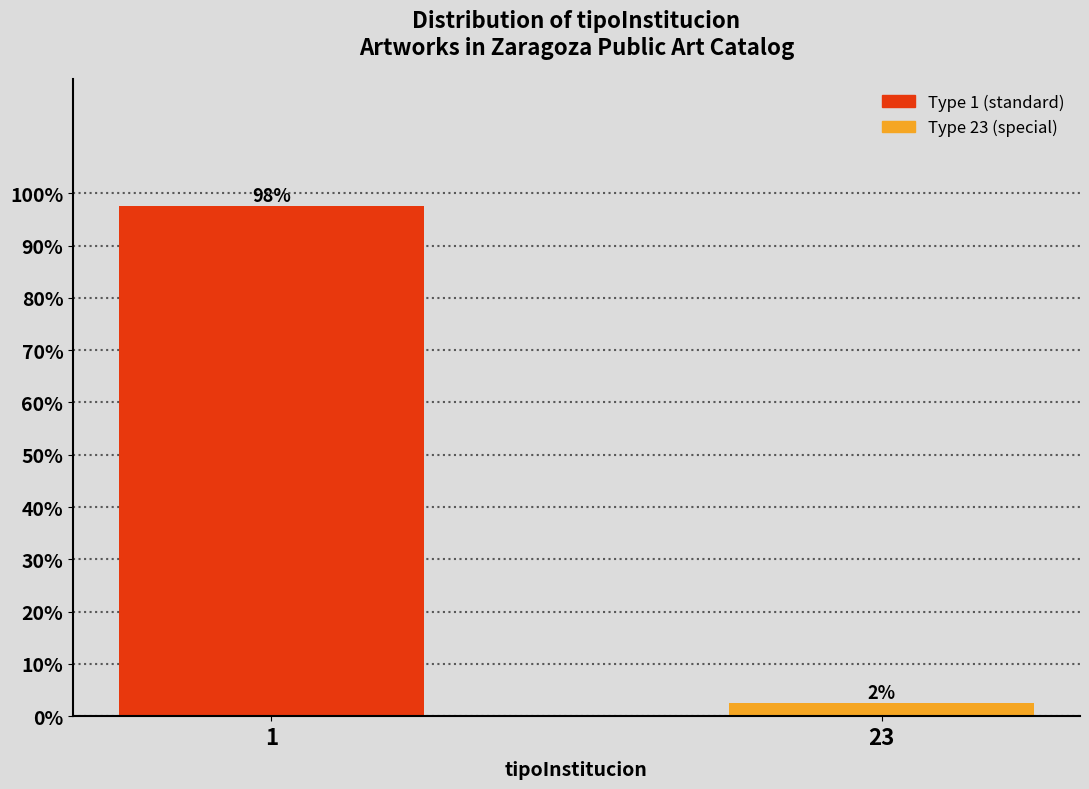

List the labels in order of value, smallest first.

23, 1